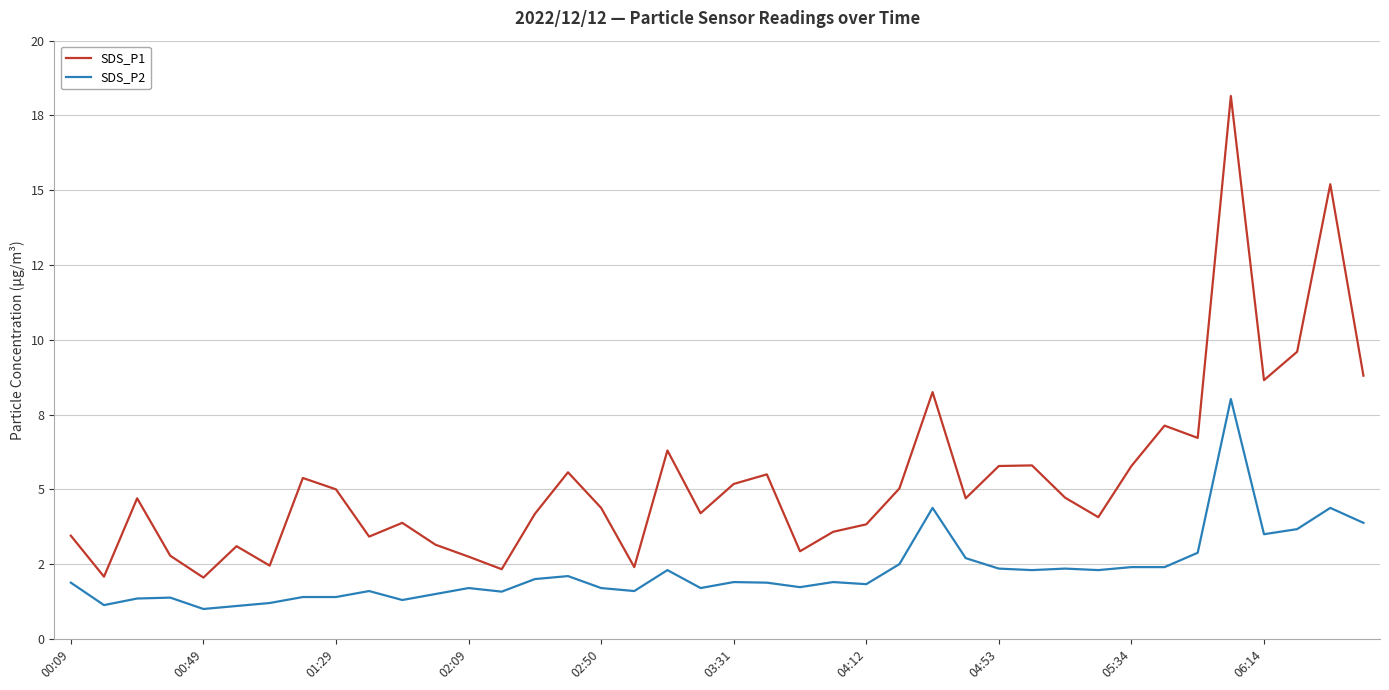

True or false: SDS_P1 and SDS_P2 cross at least once.

False